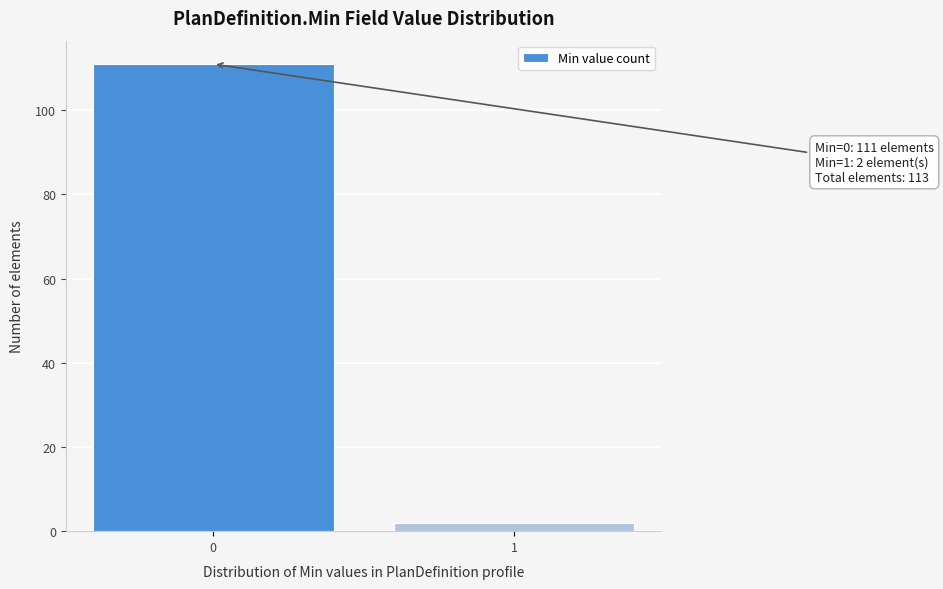

Reading right to left, transcribe all the data shown in this chart.

2	111